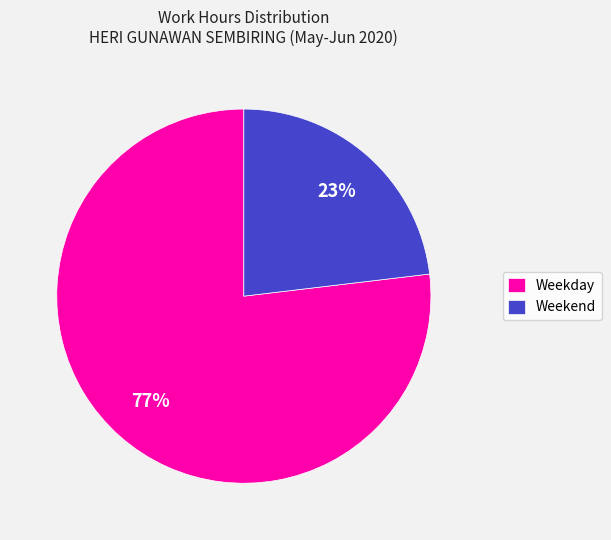

Which slice is the largest?

Weekday